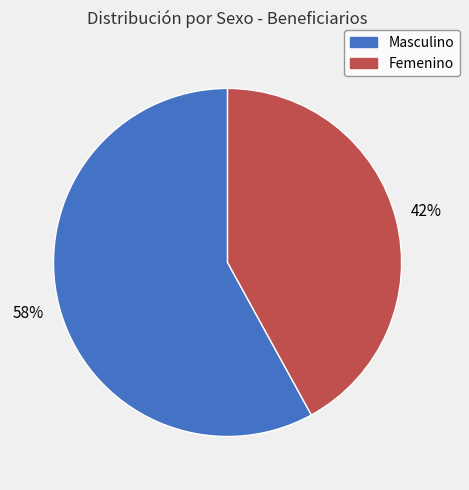

Do Femenino and Masculino together represent more than half of the pie?

Yes